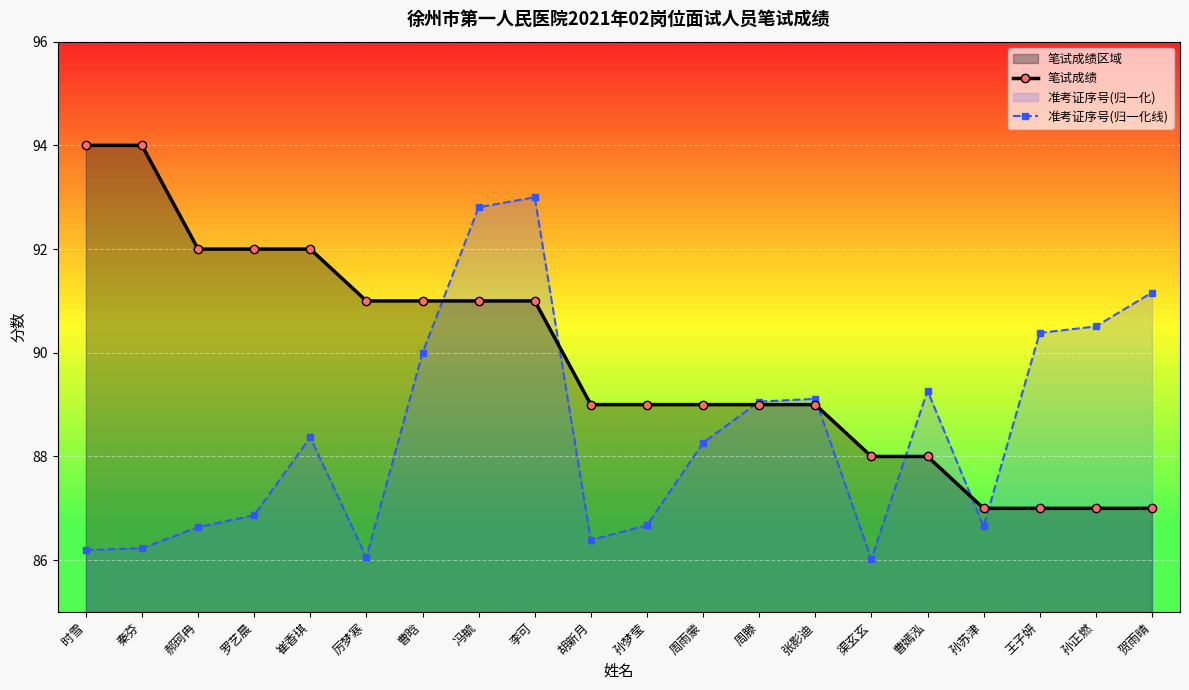

How many distinct data groups are displayed?

2